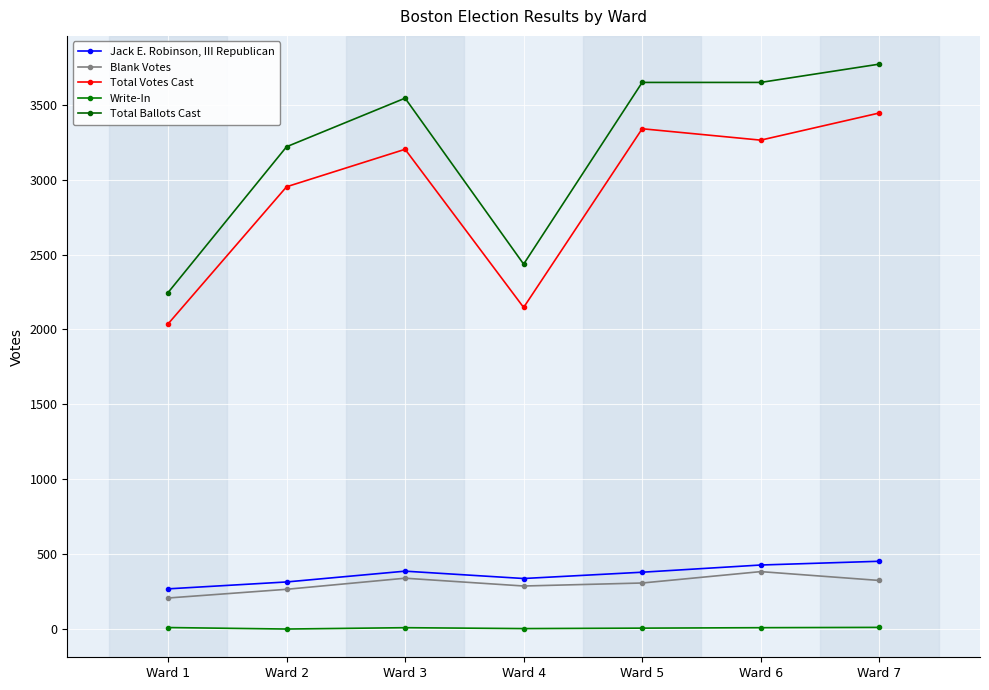

Reading left to right, what are all the values shown in this chart?

Jack E. Robinson, III Republican: Ward 1=270	Ward 2=316	Ward 3=388	Ward 4=339	Ward 5=381	Ward 6=429	Ward 7=454
Blank Votes: Ward 1=209	Ward 2=267	Ward 3=341	Ward 4=289	Ward 5=309	Ward 6=385	Ward 7=326
Total Votes Cast: Ward 1=2037	Ward 2=2952	Ward 3=3202	Ward 4=2147	Ward 5=3339	Ward 6=3263	Ward 7=3444
Write-In: Ward 1=12	Ward 2=2	Ward 3=11	Ward 4=5	Ward 5=8	Ward 6=11	Ward 7=13
Total Ballots Cast: Ward 1=2246	Ward 2=3219	Ward 3=3543	Ward 4=2436	Ward 5=3648	Ward 6=3648	Ward 7=3770